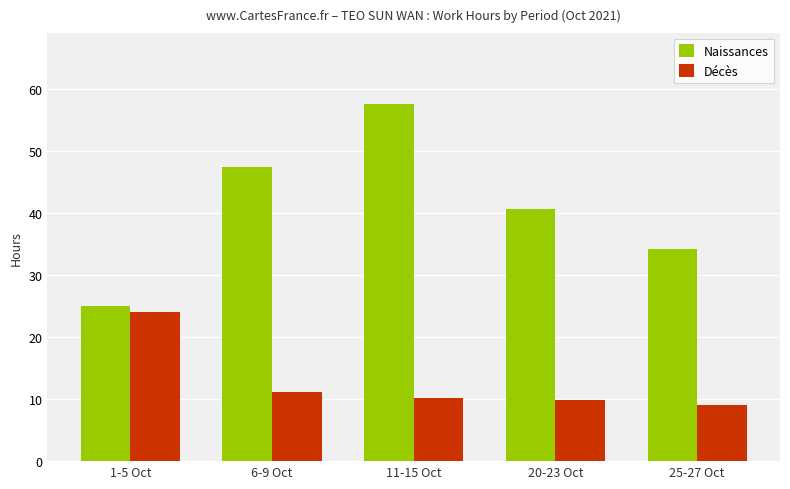

Reading left to right, what are all the values shown in this chart?

Naissances: 25.0	47.5	57.5	40.7	34.2
Décès: 24.0	11.1	10.2	9.8	9.1